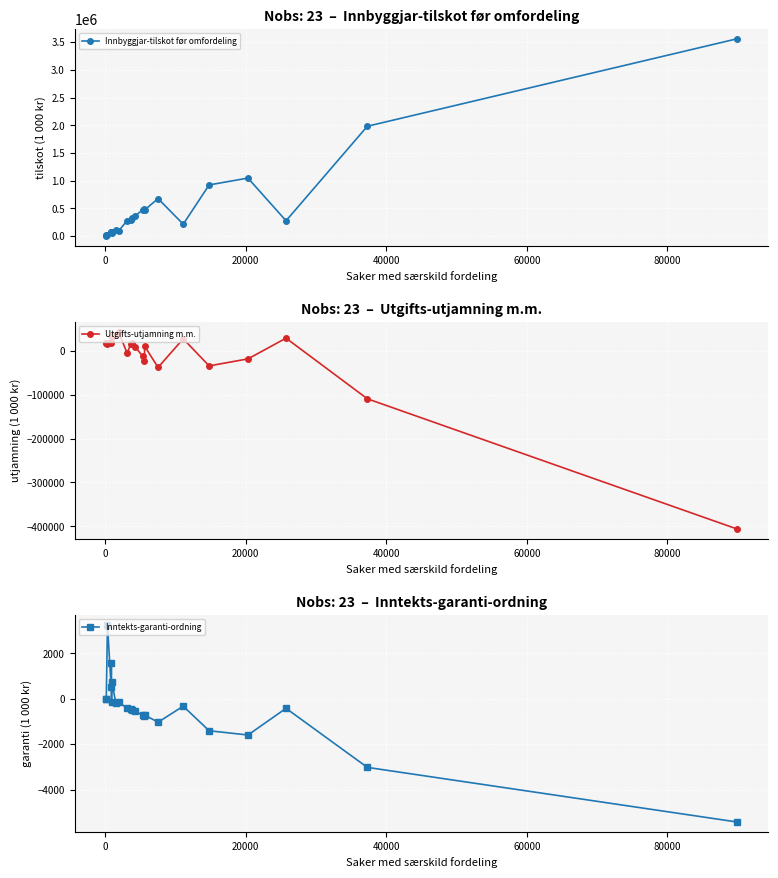

How many positive values does the Inntekts-garanti-ordning series have?

4